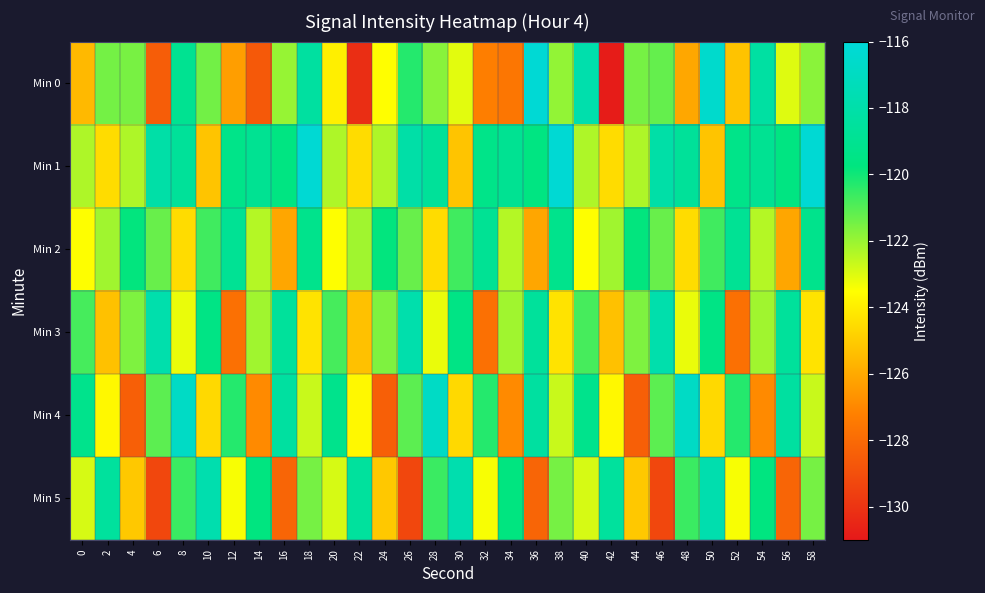

Reading left to right, transcribe all the data shown in this chart.

Min 0: 0=-125.5	2=-121.4	4=-121.5	6=-128.5	8=-119.0	10=-121.4	12=-126.3	14=-128.6	16=-122.0	18=-118.4	20=-123.9	22=-130.2	24=-123.5	26=-120.3	28=-121.8	30=-123.1	32=-127.3	34=-127.6	36=-116.2	38=-121.9	40=-117.9	42=-130.9	44=-121.5	46=-121.2	48=-126.1	50=-116.5	52=-125.2	54=-118.3	56=-123.0	58=-121.8
Min 1: 0=-122.3	2=-124.5	4=-122.3	6=-118.1	8=-118.7	10=-125.2	12=-119.3	14=-119.0	16=-119.7	18=-116.2	20=-122.3	22=-124.5	24=-122.3	26=-118.1	28=-118.7	30=-125.2	32=-119.3	34=-119.0	36=-119.7	38=-116.2	40=-122.3	42=-124.5	44=-122.3	46=-118.1	48=-118.7	50=-125.2	52=-119.3	54=-119.0	56=-119.7	58=-116.2
Min 2: 0=-123.5	2=-122.1	4=-119.8	6=-121.3	8=-124.5	10=-120.7	12=-118.9	14=-122.4	16=-126.1	18=-119.2	20=-123.5	22=-122.1	24=-119.8	26=-121.3	28=-124.5	30=-120.7	32=-118.9	34=-122.4	36=-126.1	38=-119.2	40=-123.5	42=-122.1	44=-119.8	46=-121.3	48=-124.5	50=-120.7	52=-118.9	54=-122.4	56=-126.1	58=-119.2
Min 3: 0=-120.8	2=-125.3	4=-121.6	6=-117.9	8=-123.2	10=-119.5	12=-127.8	14=-122.1	16=-118.6	18=-124.3	20=-120.8	22=-125.3	24=-121.6	26=-117.9	28=-123.2	30=-119.5	32=-127.8	34=-122.1	36=-118.6	38=-124.3	40=-120.8	42=-125.3	44=-121.6	46=-117.9	48=-123.2	50=-119.5	52=-127.8	54=-122.1	56=-118.6	58=-124.3
Min 4: 0=-119.2	2=-123.7	4=-128.4	6=-121.1	8=-116.8	10=-124.6	12=-120.3	14=-126.9	16=-118.4	18=-122.7	20=-119.2	22=-123.7	24=-128.4	26=-121.1	28=-116.8	30=-124.6	32=-120.3	34=-126.9	36=-118.4	38=-122.7	40=-119.2	42=-123.7	44=-128.4	46=-121.1	48=-116.8	50=-124.6	52=-120.3	54=-126.9	56=-118.4	58=-122.7
Min 5: 0=-122.9	2=-118.5	4=-125.1	6=-129.3	8=-120.6	10=-117.8	12=-123.4	14=-119.7	16=-128.2	18=-121.5	20=-122.9	22=-118.5	24=-125.1	26=-129.3	28=-120.6	30=-117.8	32=-123.4	34=-119.7	36=-128.2	38=-121.5	40=-122.9	42=-118.5	44=-125.1	46=-129.3	48=-120.6	50=-117.8	52=-123.4	54=-119.7	56=-128.2	58=-121.5